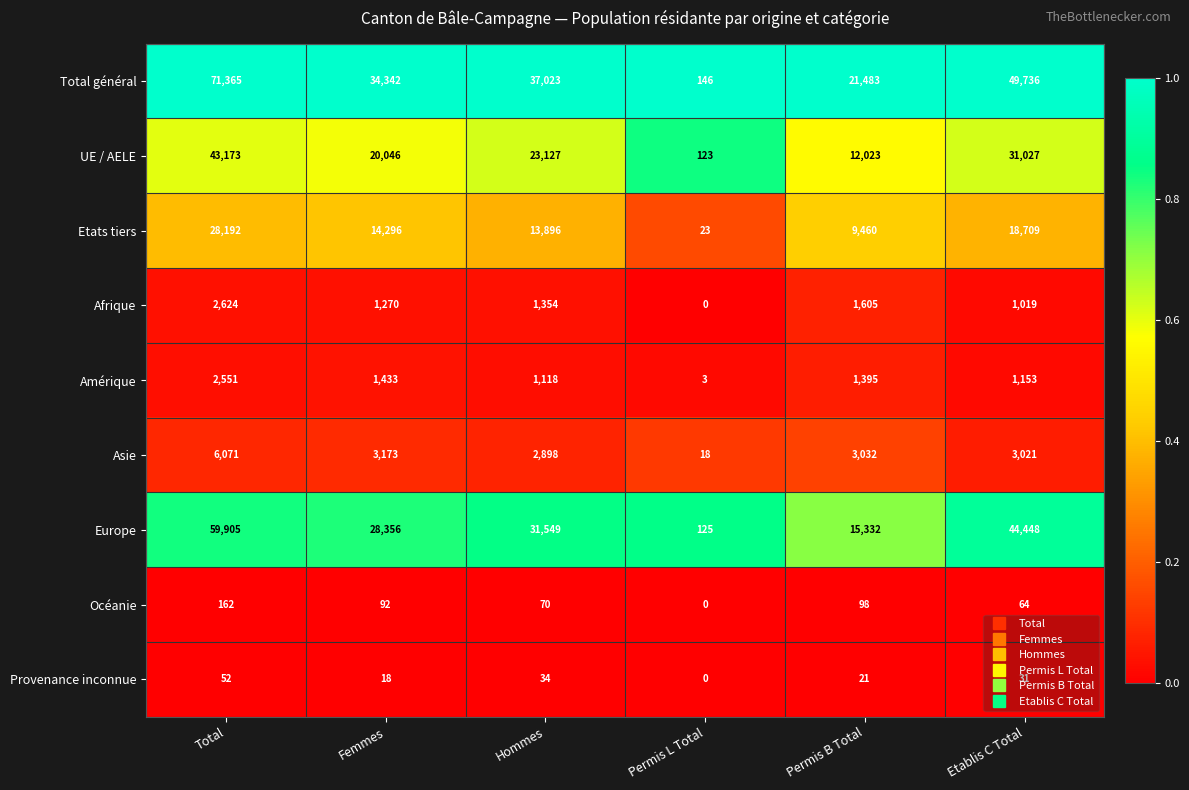

Is it true that Etats tiers equals 4526 at Femmes?

False